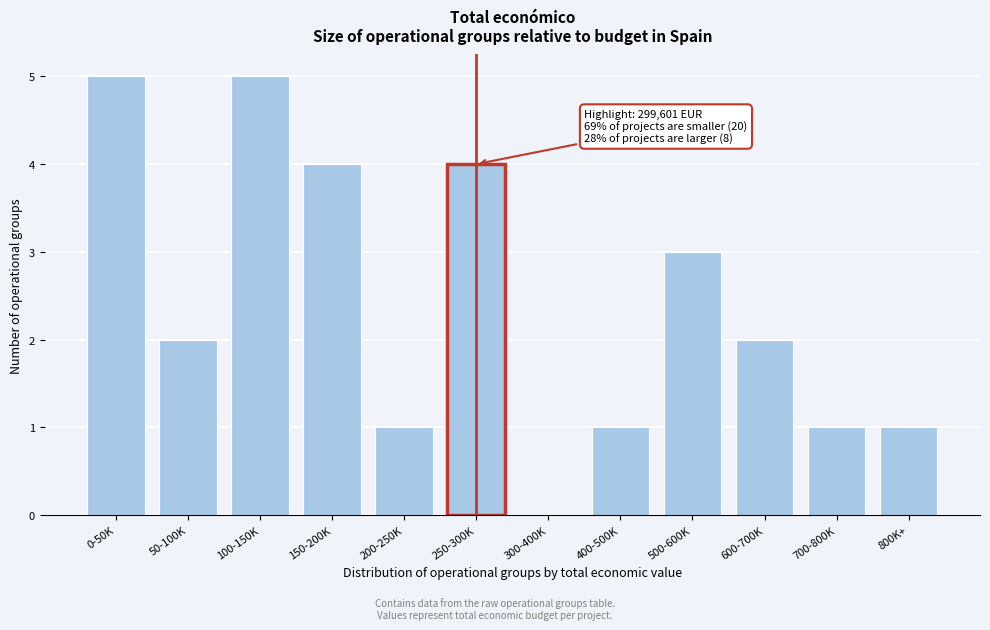

Reading left to right, what are all the values shown in this chart?

0-50K=5	50-100K=2	100-150K=5	150-200K=4	200-250K=1	250-300K=4	300-400K=0	400-500K=1	500-600K=3	600-700K=2	700-800K=1	800K+=1